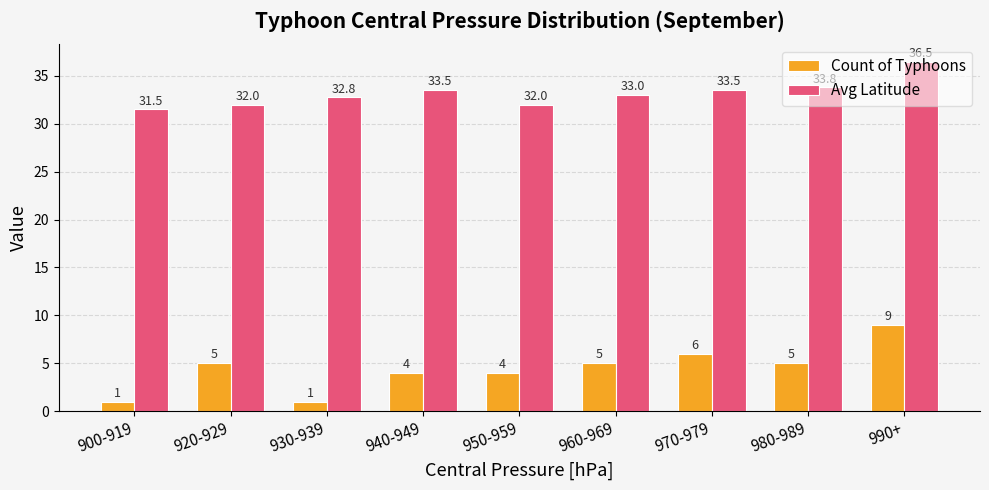

What is the difference between the Avg Latitude values at 920-929 and 980-989?

1.8